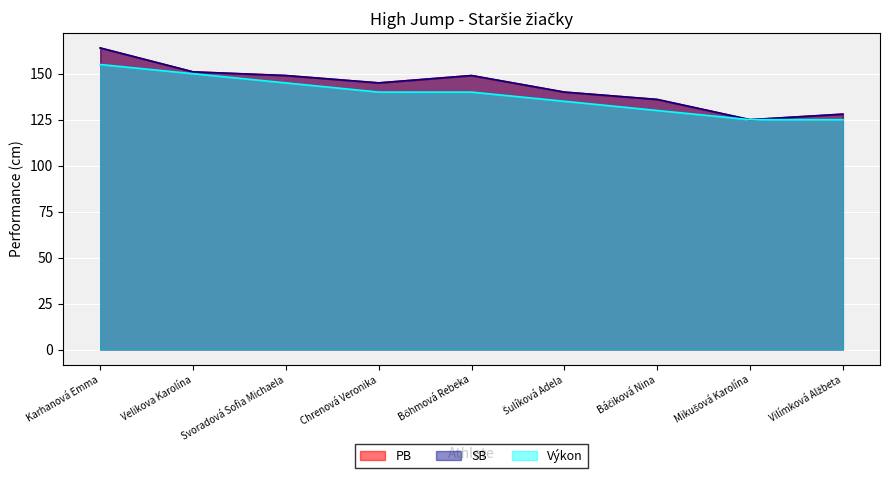

What is the label of the 5th point from the right?

Bőhmová Rebeka